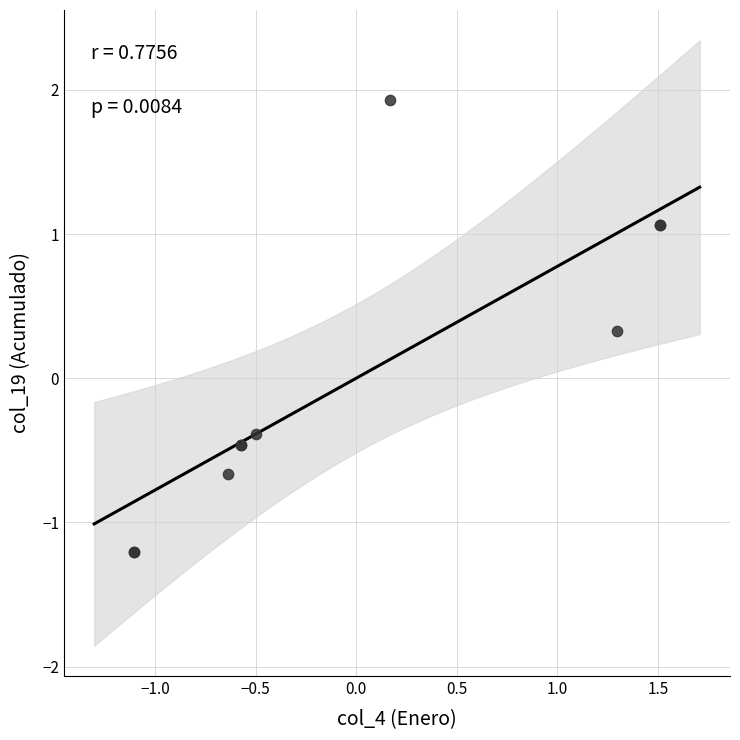

What Y value in the scatter plot is closest to 0?

0.3